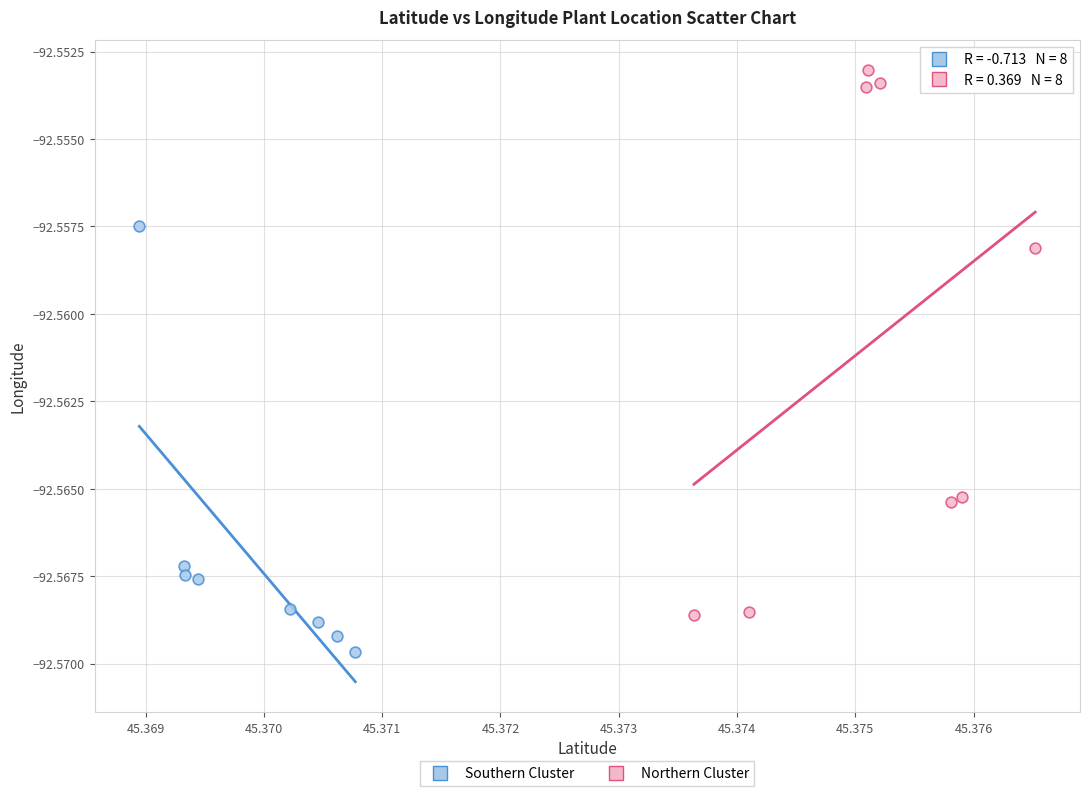

Which series contains the highest Y value?

Northern Cluster